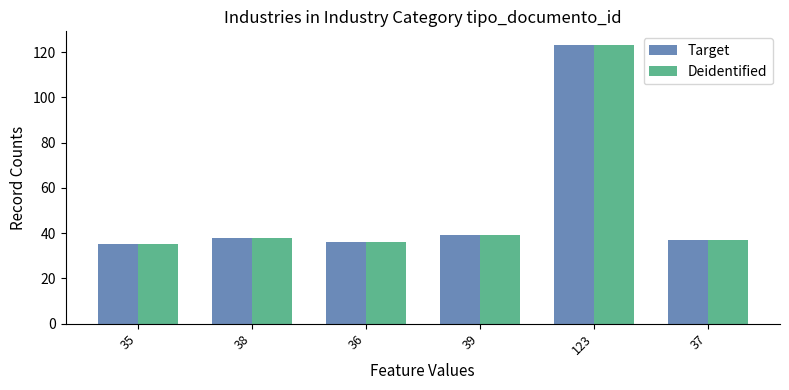

What position from the right is 35?

6